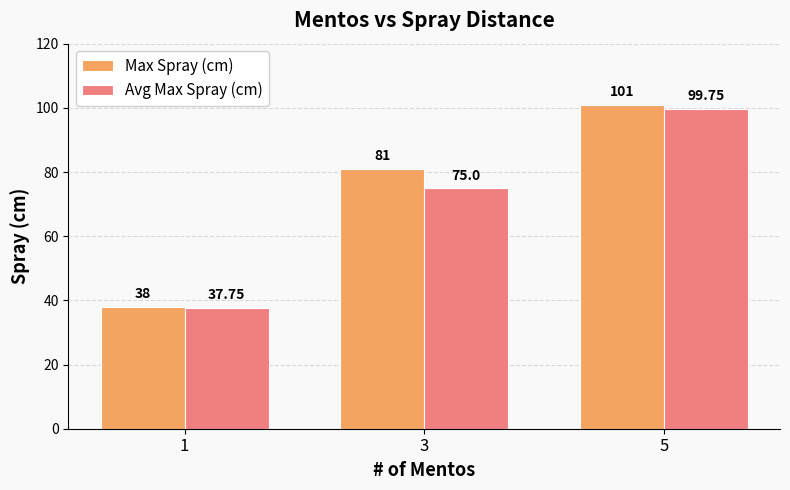

What is the sum of the Avg Max Spray (cm) values at 5 and 1?

137.5